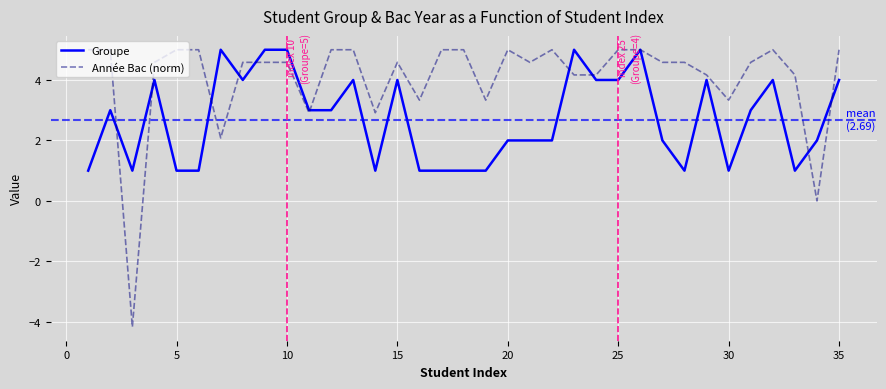

Which series has the largest range (max minus min)?

Année Bac (norm)